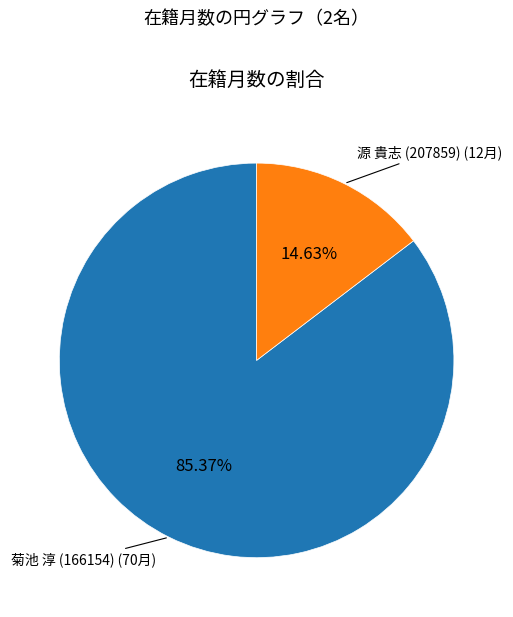

Is there any slice that represents more than half of the pie?

Yes